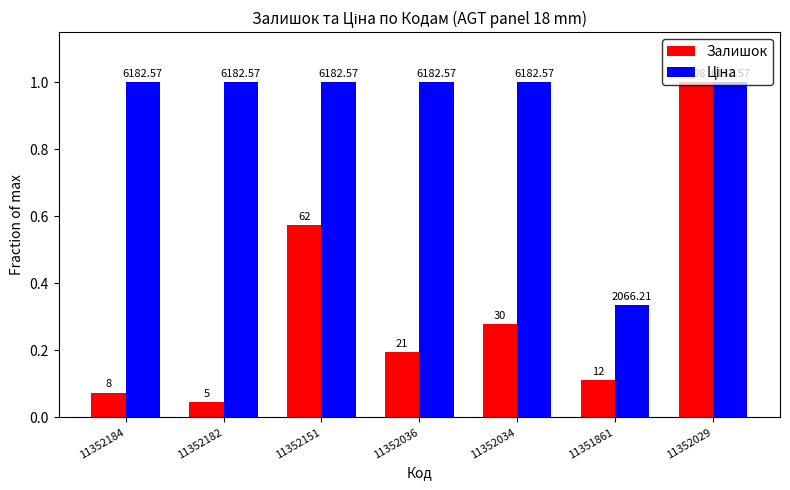

Is it true that Залишок equals 1.5 at 11352029?

False